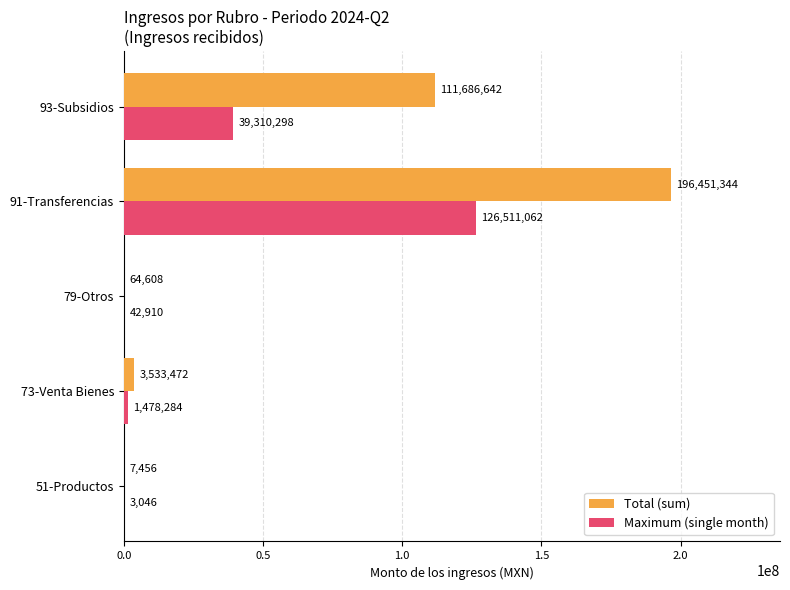

At which category is the sum across all series the highest?

91-Transferencias